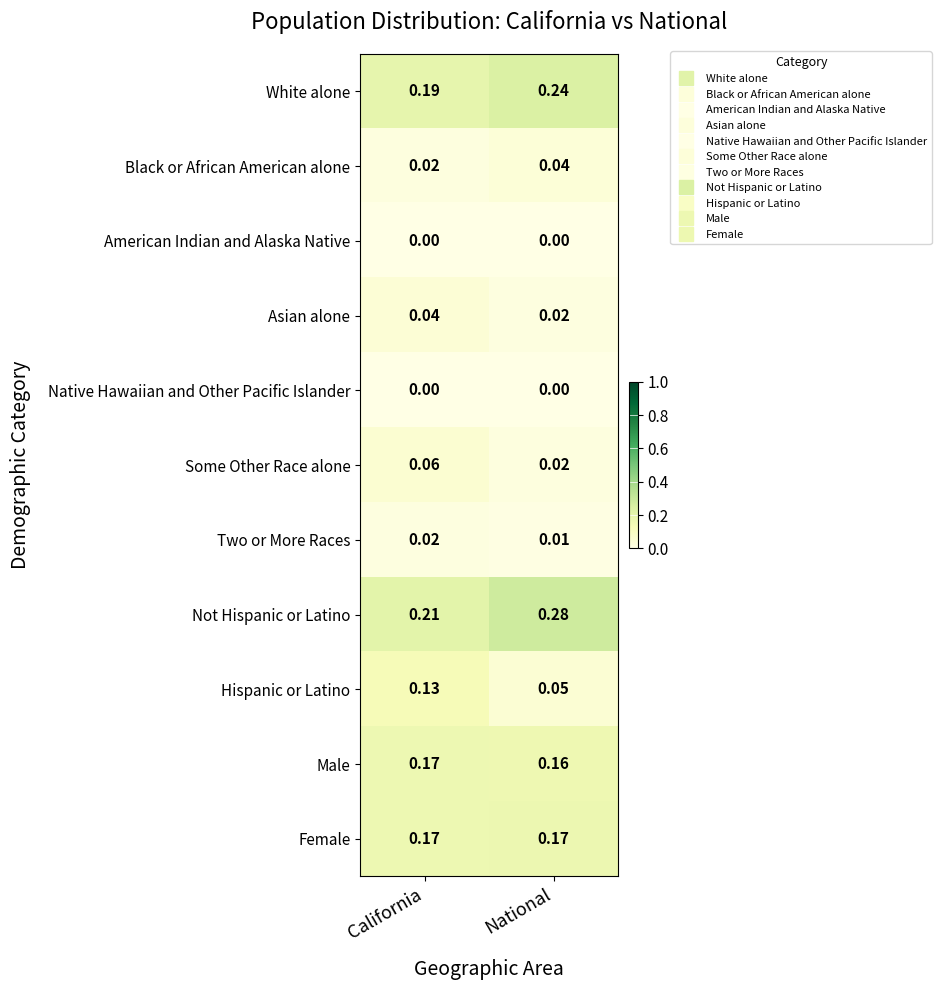

At which label is Not Hispanic or Latino closest to 0?

California